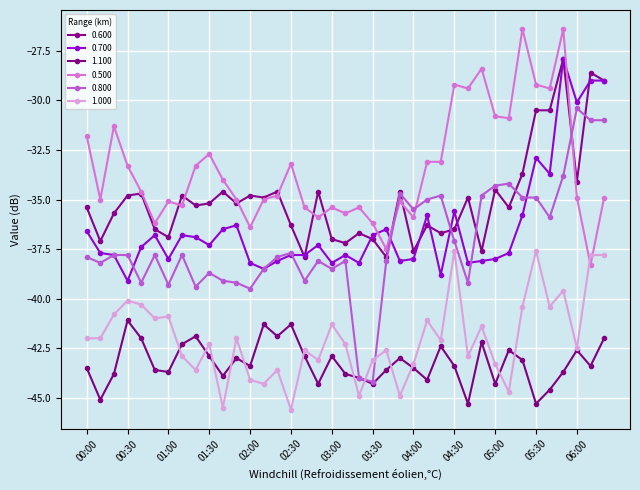

Reading right to left, list all the values displayed in this chart.

0.600: -29.0	-28.6	-34.1	-27.9	-30.5	-30.5	-33.7	-35.4	-34.5	-37.6	-34.9	-36.5	-36.7	-36.3	-37.6	-34.6	-37.9	-37.0	-36.7	-37.2	-37.0	-34.6	-37.9	-36.3	-34.6	-34.9	-34.8	-35.2	-34.6	-35.2	-35.3	-34.8	-36.9	-36.5	-34.7	-34.8	-35.7	-37.1	-35.4
0.700: -29.0	-29.0	-30.1	-27.9	-33.7	-32.9	-35.8	-37.7	-38.0	-38.1	-38.2	-35.6	-38.8	-35.8	-38.0	-38.1	-36.5	-36.8	-38.2	-37.8	-38.2	-37.3	-37.8	-37.8	-38.1	-38.5	-38.2	-36.3	-36.5	-37.3	-36.9	-36.8	-38.0	-36.8	-37.4	-39.1	-37.8	-37.7	-36.6
1.100: -42.0	-43.4	-42.6	-43.7	-44.6	-45.3	-43.1	-42.6	-44.3	-42.2	-45.3	-43.4	-42.4	-44.1	-43.5	-43.0	-43.6	-44.3	-44.0	-43.8	-42.9	-44.3	-42.9	-41.3	-41.9	-41.3	-43.4	-43.0	-43.9	-42.9	-41.9	-42.3	-43.7	-43.6	-42.0	-41.1	-43.8	-45.1	-43.5
0.500: -34.9	-38.3	-34.9	-26.4	-29.4	-29.2	-26.4	-30.9	-30.8	-28.4	-29.4	-29.2	-33.1	-33.1	-35.9	-35.1	-37.5	-36.2	-35.4	-35.7	-35.4	-35.9	-35.4	-33.2	-34.8	-35.0	-36.4	-35.0	-34.0	-32.7	-33.3	-35.3	-35.1	-36.2	-34.6	-33.3	-31.3	-35.0	-31.8
0.800: -31.0	-31.0	-30.4	-33.8	-35.9	-34.9	-34.9	-34.2	-34.3	-34.8	-39.2	-37.1	-34.8	-35.0	-35.5	-34.7	-38.1	-44.2	-44.0	-38.1	-38.5	-38.1	-39.1	-37.7	-37.9	-38.5	-39.5	-39.2	-39.1	-38.7	-39.4	-37.8	-39.3	-37.8	-39.2	-37.8	-37.8	-38.2	-37.9
1.000: -37.8	-37.8	-42.5	-39.6	-40.4	-37.6	-40.4	-44.7	-43.3	-41.4	-42.9	-37.6	-42.1	-41.1	-43.3	-44.9	-42.6	-43.1	-44.9	-42.3	-41.3	-43.1	-42.6	-45.6	-43.6	-44.3	-44.1	-42.0	-45.5	-42.3	-43.6	-42.9	-40.9	-41.0	-40.3	-40.1	-40.8	-42.0	-42.0